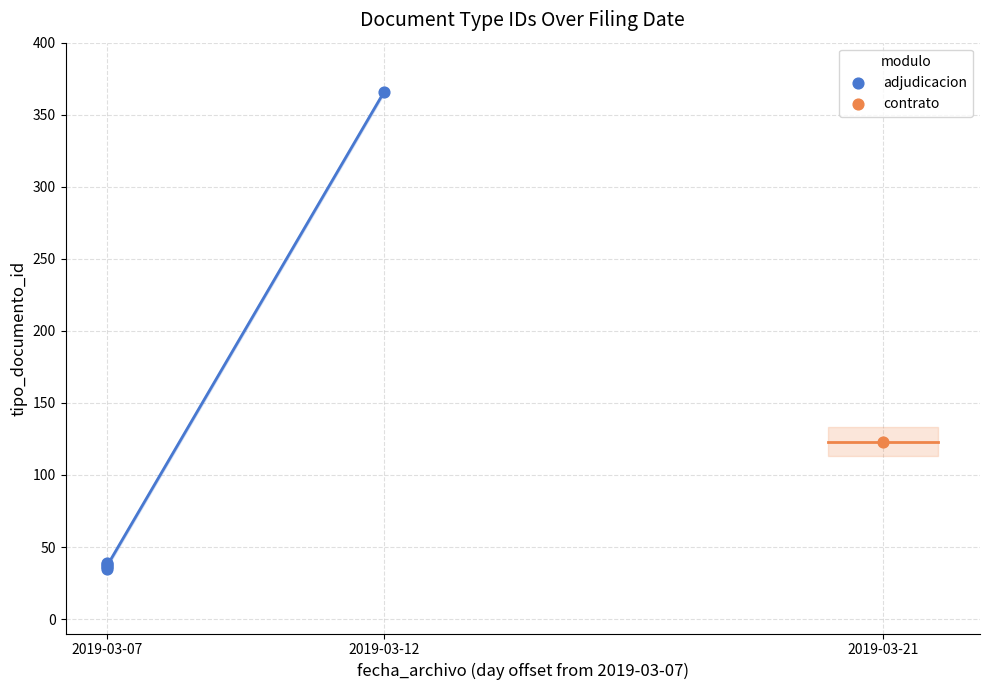

What are all the series names shown in the legend?

adjudicacion, contrato